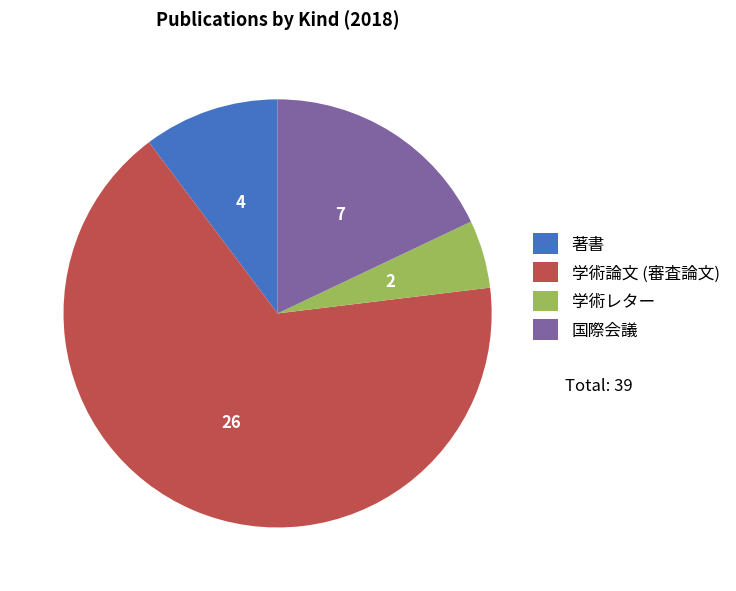

Which has a higher value, 著書 or 学術論文 (審査論文)?

学術論文 (審査論文)